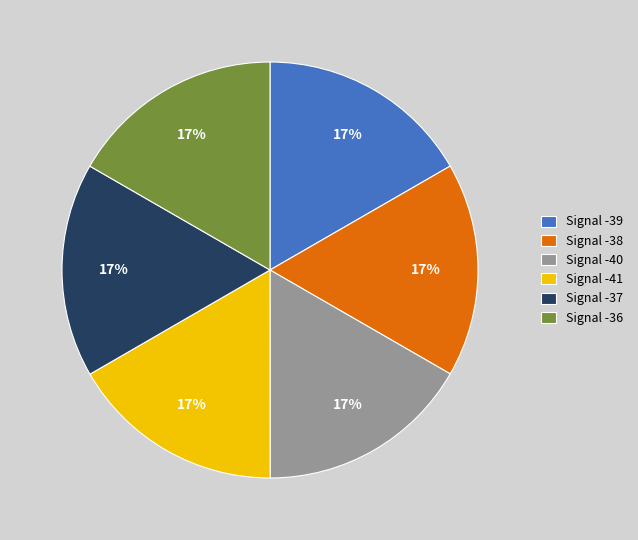

Is Signal -38 the majority of the pie?

No